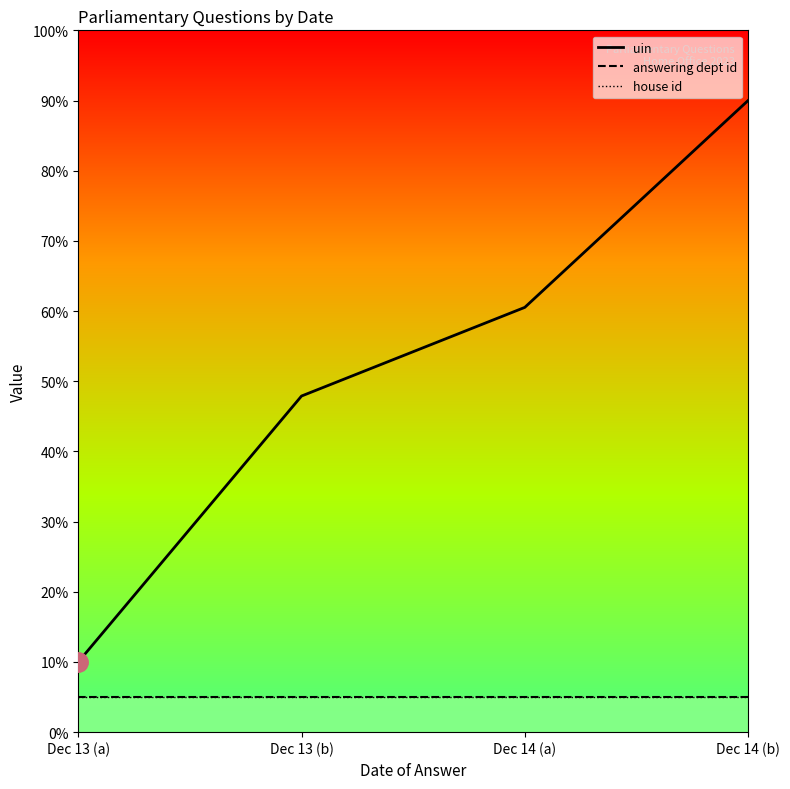

Is this an area chart (filled region under the line)?

No